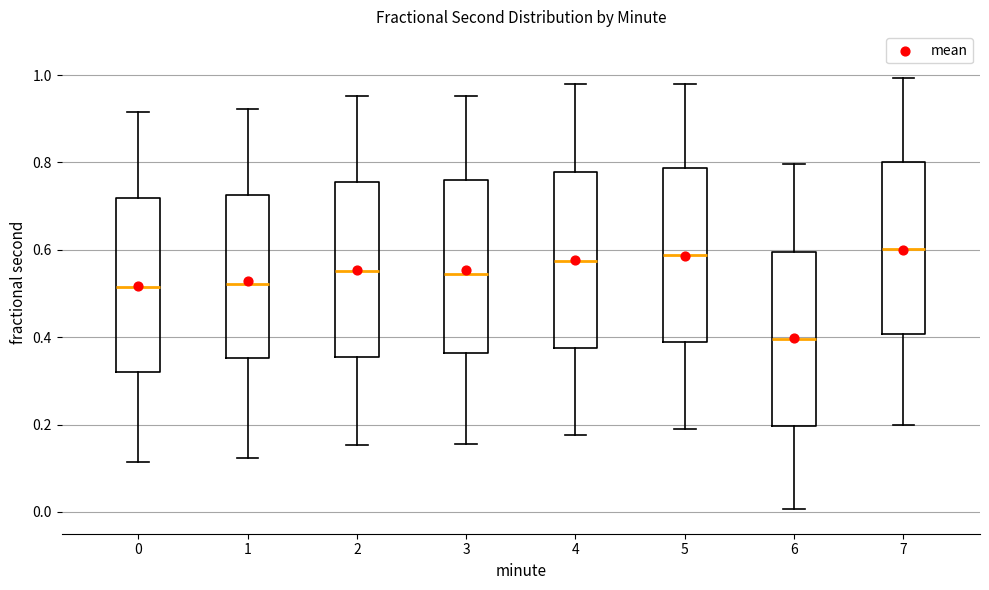

Reading left to right, read every box against the y-axis: the position of its median line, the range the box covers, and the ends of its whiskers. The values are not printed on the chart, so give them approximately, as read against the axis.

0: median 0.52, box 0.32 to 0.72, whiskers 0.12 to 0.92
1: median 0.52, box 0.36 to 0.72, whiskers 0.12 to 0.92
2: median 0.56, box 0.36 to 0.76, whiskers 0.16 to 0.96
3: median 0.54, box 0.36 to 0.76, whiskers 0.16 to 0.96
4: median 0.58, box 0.38 to 0.78, whiskers 0.18 to 0.98
5: median 0.58, box 0.38 to 0.78, whiskers 0.18 to 0.98
6: median 0.40, box 0.20 to 0.60, whiskers 0.00 to 0.80
7: median 0.60, box 0.40 to 0.80, whiskers 0.20 to 1.00